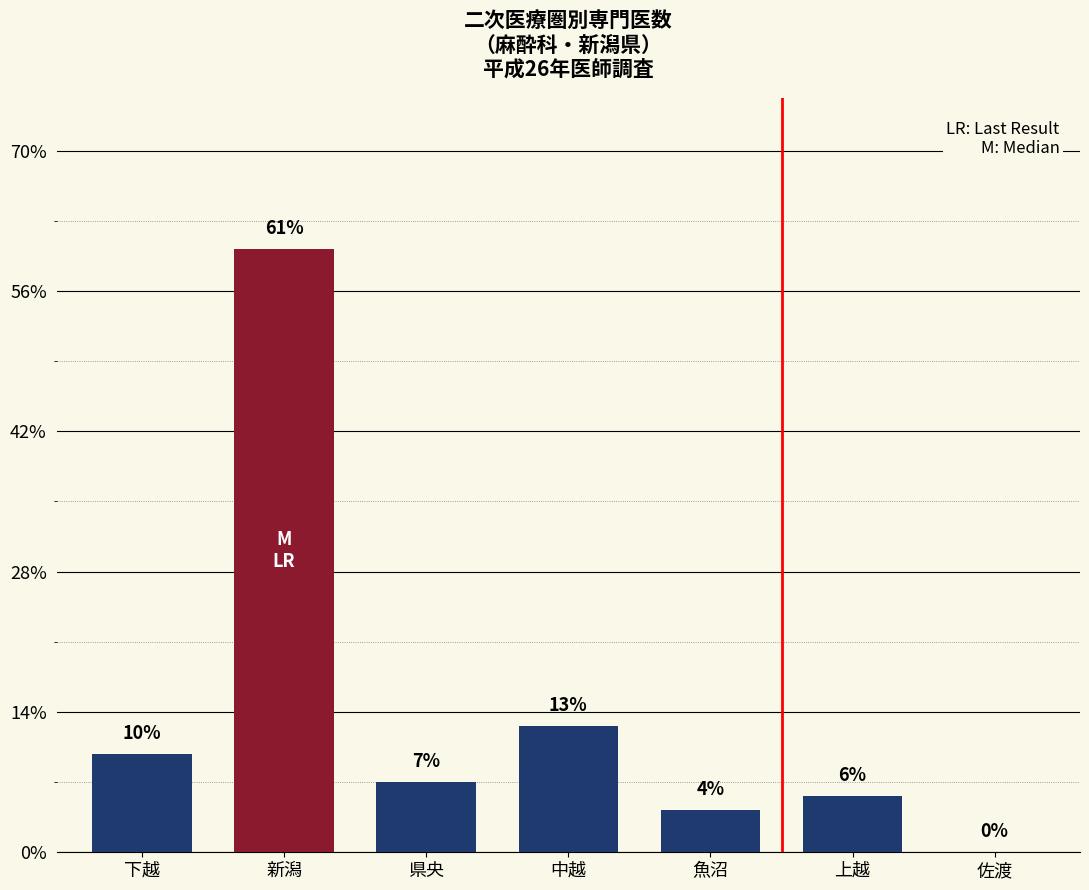

Does the chart contain stacked bars?

No